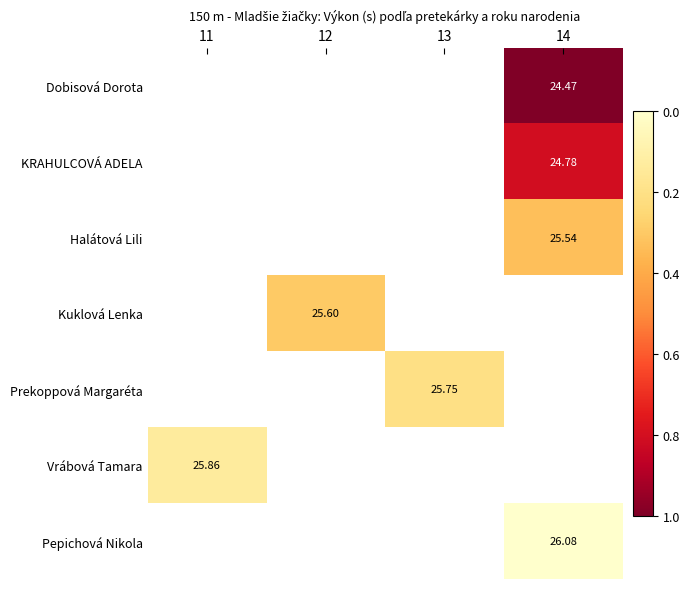

What is the maximum value shown in the chart?

26.1